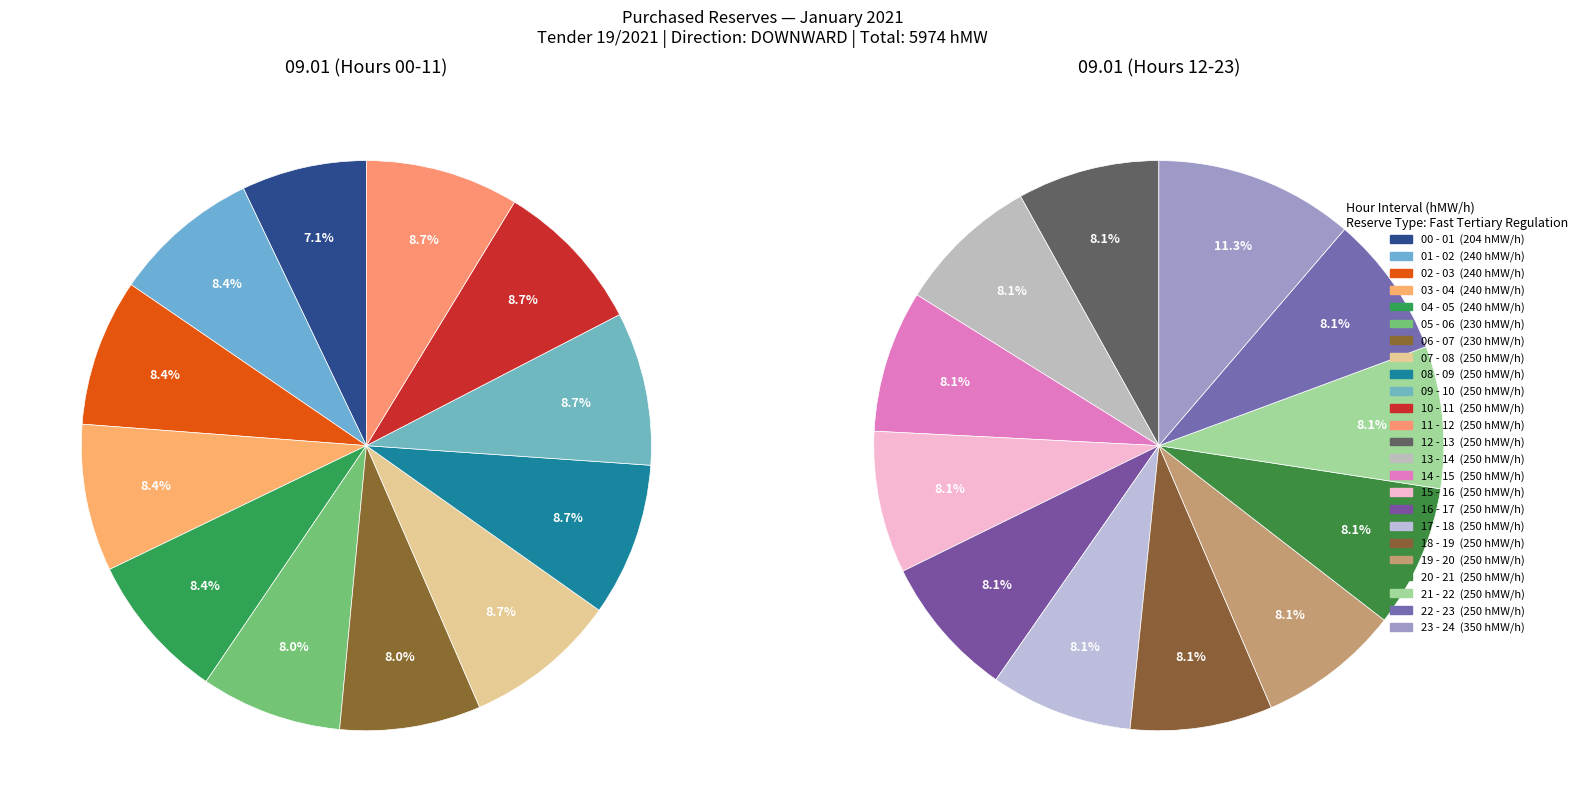

How many slices are in this pie chart?

24